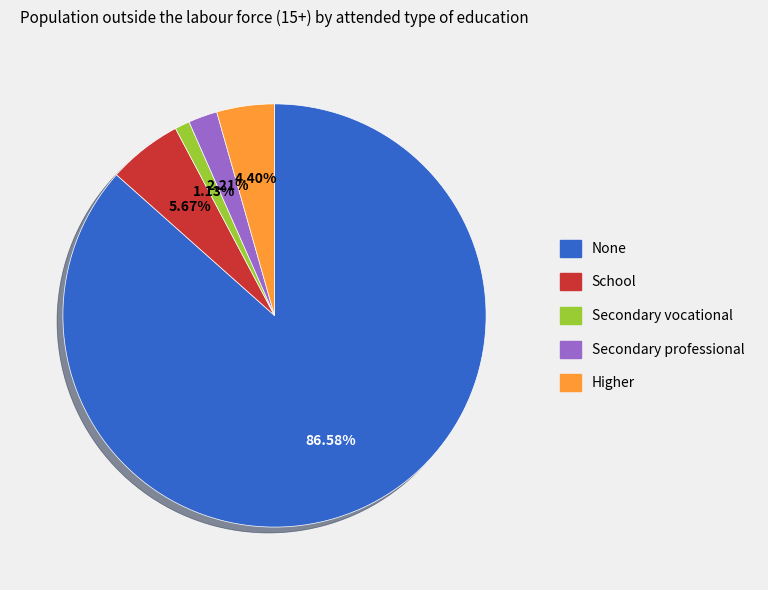

To the nearest percent, what is the difference between the Higher and School slice percentages?

1%